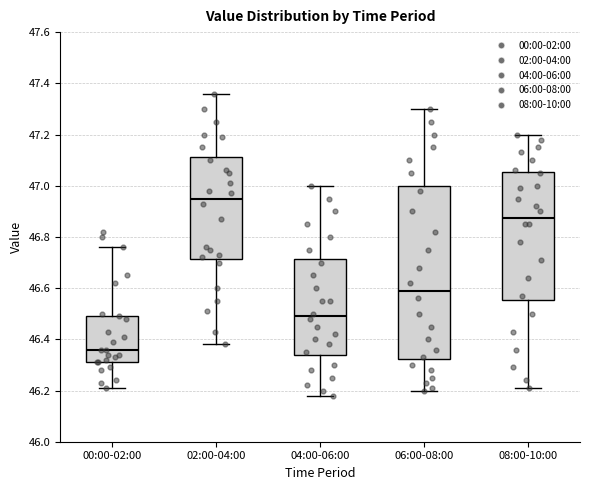

Reading left to right, transcribe this box plot: for each box, give where its median line is, the range the box spans, and where its two whiskers end, as read against the y-axis. The values are not printed on the chart, so give them approximately, as read against the axis.

00:00-02:00: median 46.36, box 46.32 to 46.50, whiskers 46.22 to 46.76
02:00-04:00: median 46.96, box 46.72 to 47.12, whiskers 46.38 to 47.36
04:00-06:00: median 46.50, box 46.34 to 46.72, whiskers 46.18 to 47.00
06:00-08:00: median 46.60, box 46.32 to 47.00, whiskers 46.20 to 47.30
08:00-10:00: median 46.88, box 46.56 to 47.06, whiskers 46.22 to 47.20